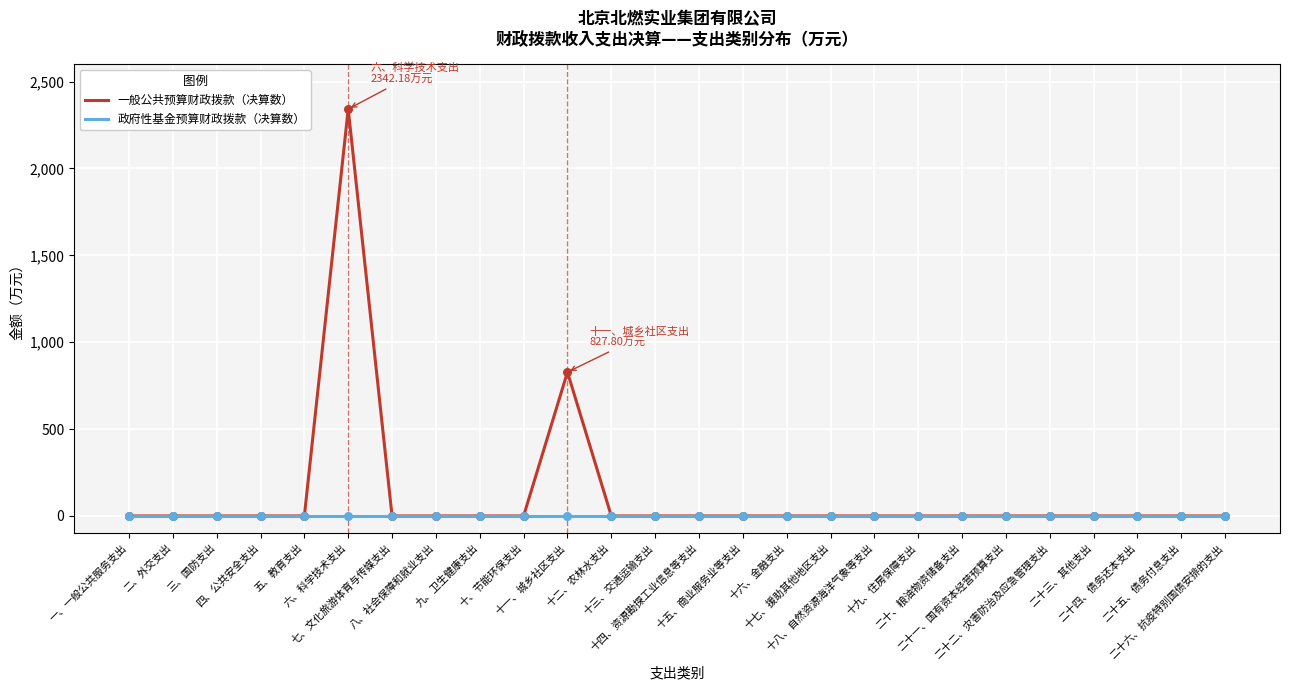

Which series has the largest range (max minus min)?

一般公共预算财政拨款（决算数）